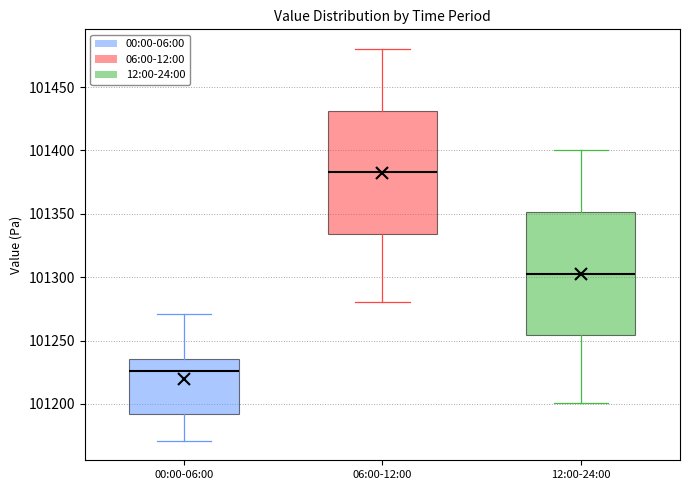

Reading left to right, read every box against the y-axis: the position of its median line, the range the box covers, and the ends of its whiskers. The values are not printed on the chart, so give them approximately, as read against the axis.

00:00-06:00: median 101225, box 101190 to 101235, whiskers 101170 to 101270
06:00-12:00: median 101385, box 101335 to 101430, whiskers 101280 to 101480
12:00-24:00: median 101305, box 101255 to 101350, whiskers 101200 to 101400